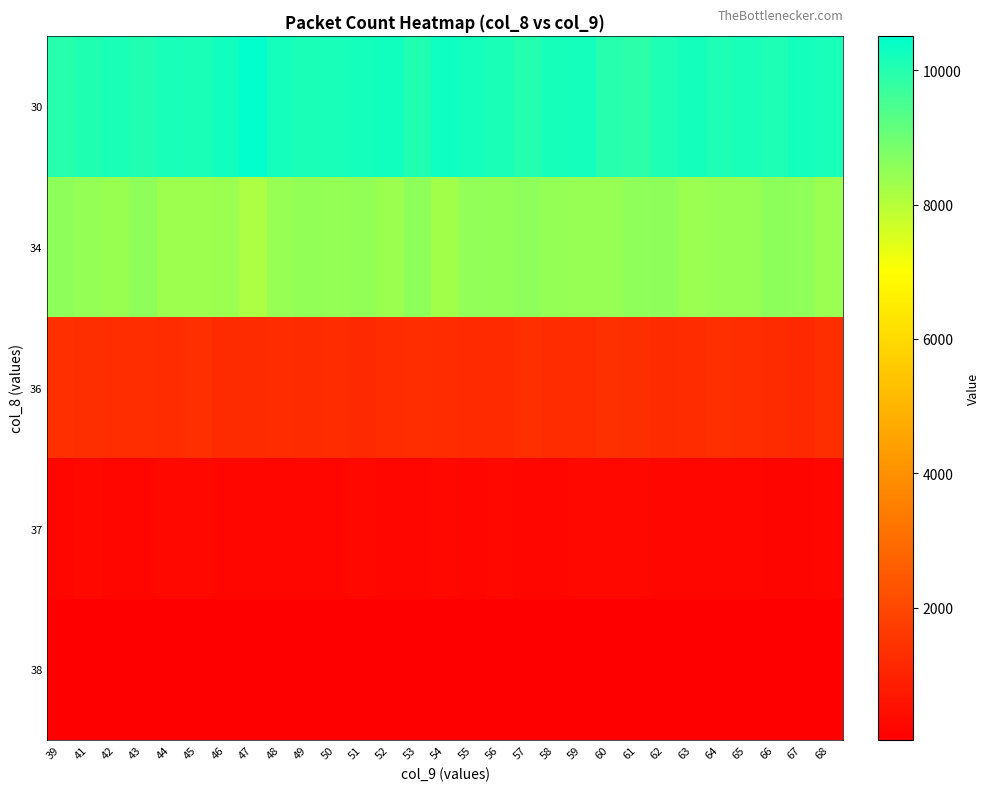

Which series has the largest total across all categories?

30